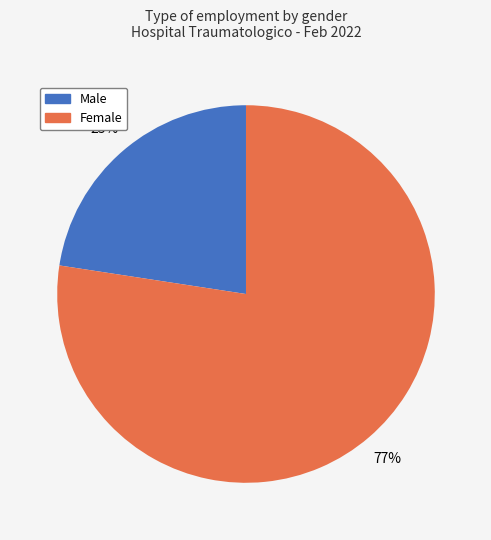

Count the number of slices in the pie.

2